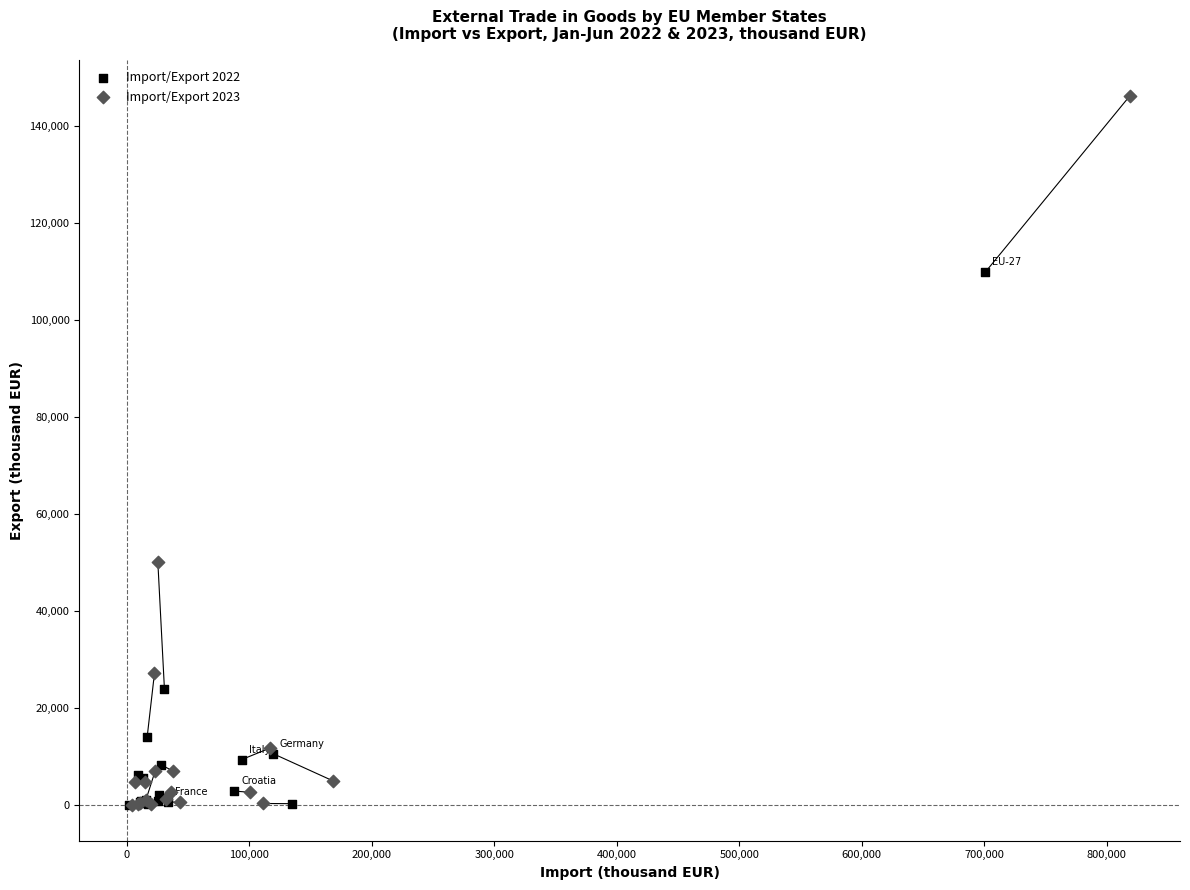

Which series has the widest spread of Y values?

Import/Export 2023